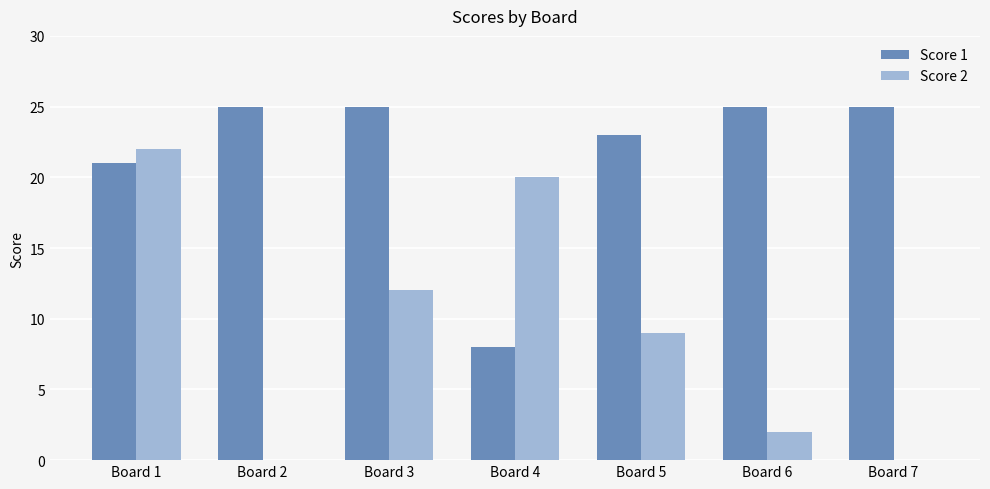

Reading left to right, what are all the values shown in this chart?

Score 1: Board 1=21	Board 2=25	Board 3=25	Board 4=8	Board 5=23	Board 6=25	Board 7=25
Score 2: Board 1=22	Board 2=0	Board 3=12	Board 4=20	Board 5=9	Board 6=2	Board 7=0